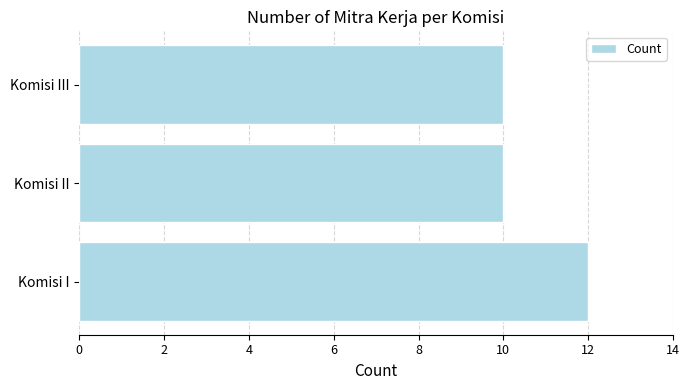

Count the values in the range 10 to 12.

3